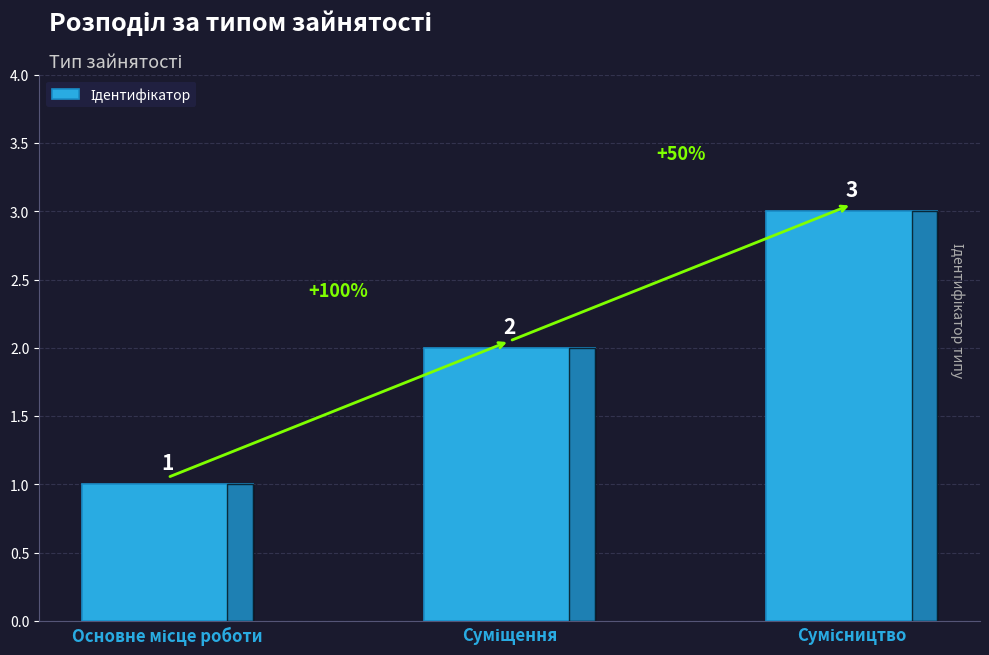

What is the greatest value displayed?

3